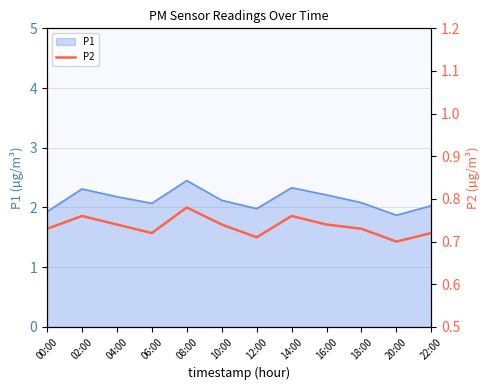

True or false: the data shows 0.8 at 02:00.

True